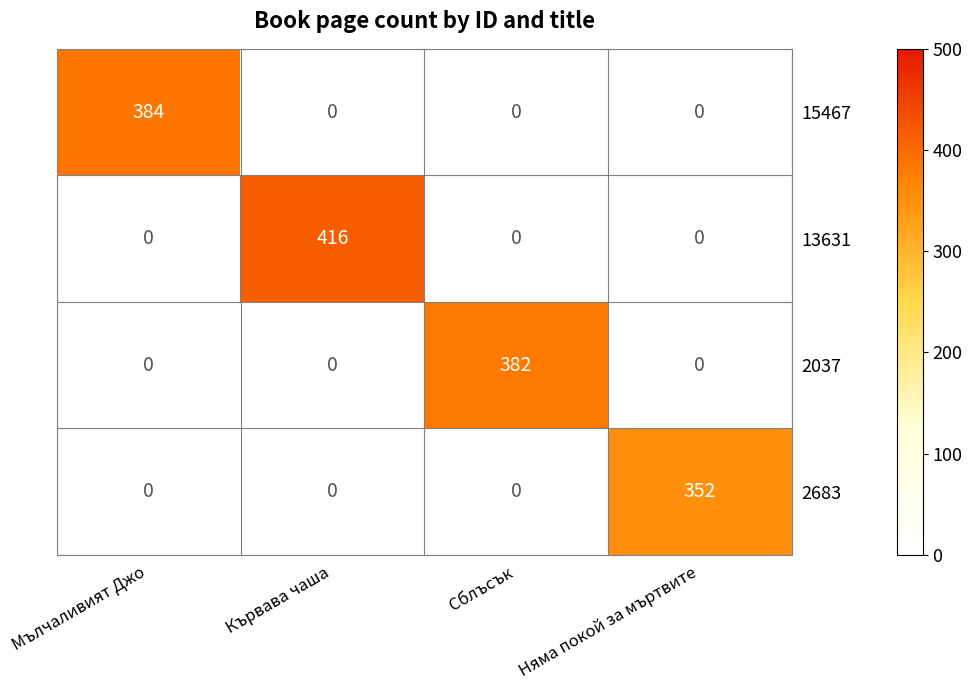

True or false: 13631 has a value of 157 at Няма покой за мъртвите.

False